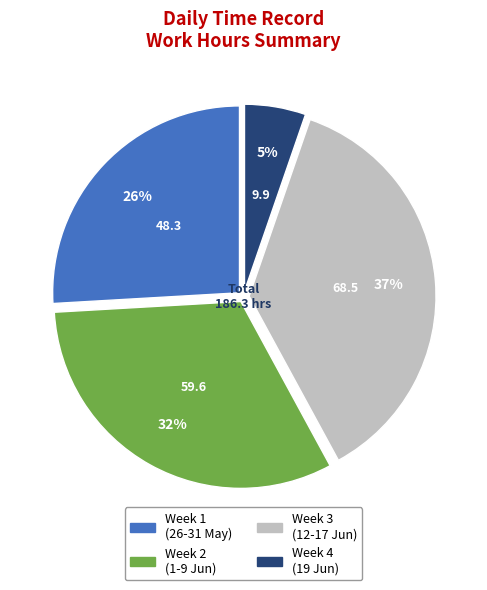

To the nearest percent, what is the average slice percentage?

25%